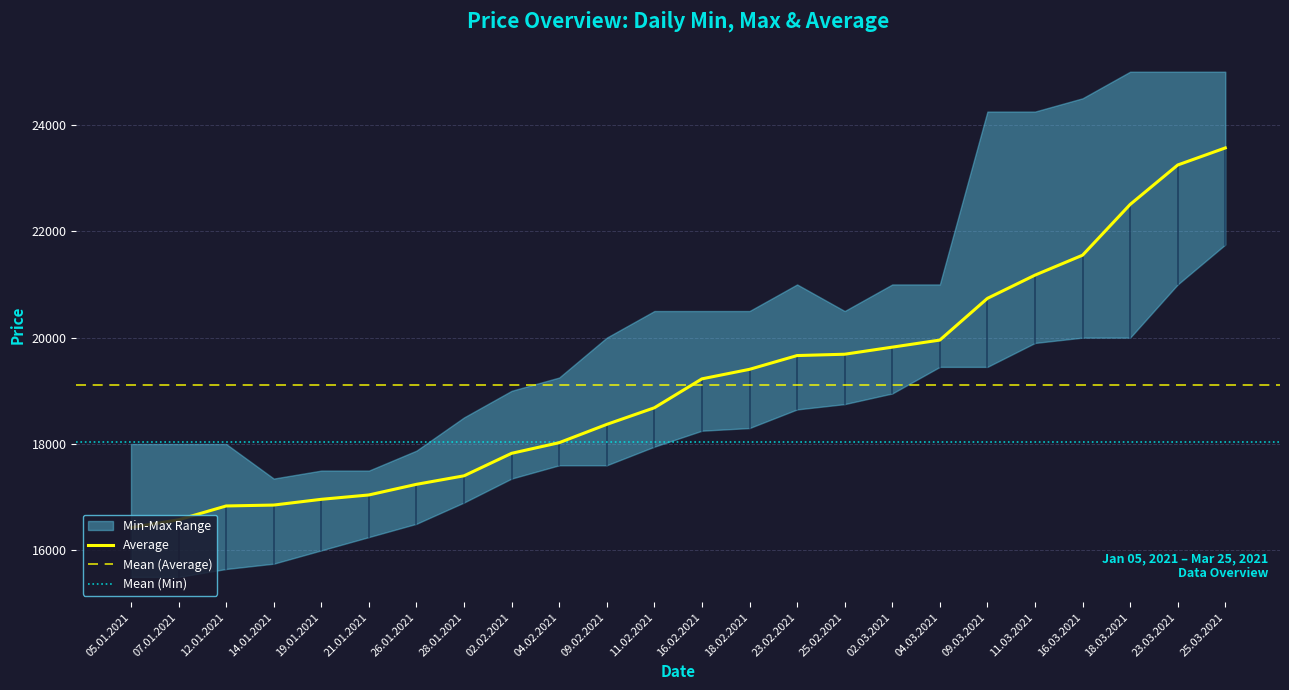

Reading left to right, transcribe all the data shown in this chart.

Average: 16429	16575	16835	16852	16960	17042	17242	17402	17825	18025	18369	18681	19225	19404	19663	19688	19821	19954	20738	21175	21550	22504	23246	23567
Max: 18000	18000	18000	17350	17500	17500	17875	18500	19000	19250	20000	20500	20500	20500	21000	20500	21000	21000	24250	24250	24500	25000	25000	25000
Min: 15500	15500	15650	15750	16000	16250	16500	16900	17350	17600	17600	17950	18250	18300	18650	18750	18950	19450	19450	19900	20000	20000	21000	21750